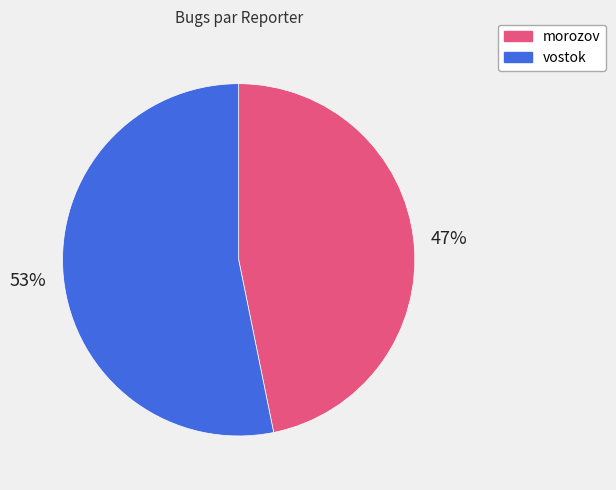

Do vostok and morozov together represent more than half of the pie?

Yes